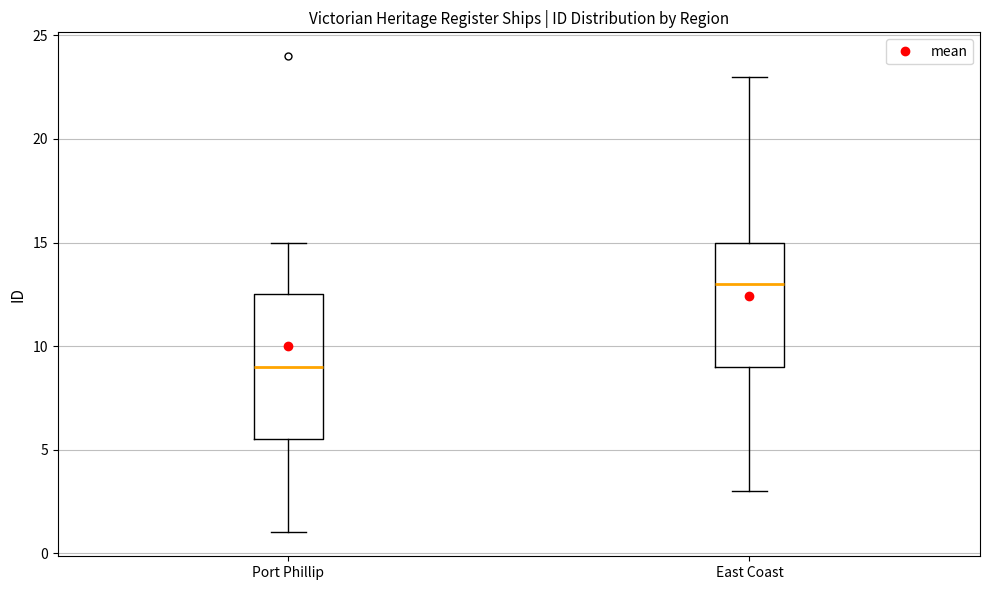

Reading left to right, read every box against the y-axis: the position of its median line, the range the box covers, and the ends of its whiskers. The values are not printed on the chart, so give them approximately, as read against the axis.

Port Phillip: median 9.0, box 5.5 to 12.5, whiskers 1.0 to 15.0
East Coast: median 13.0, box 9.0 to 15.0, whiskers 3.0 to 23.0